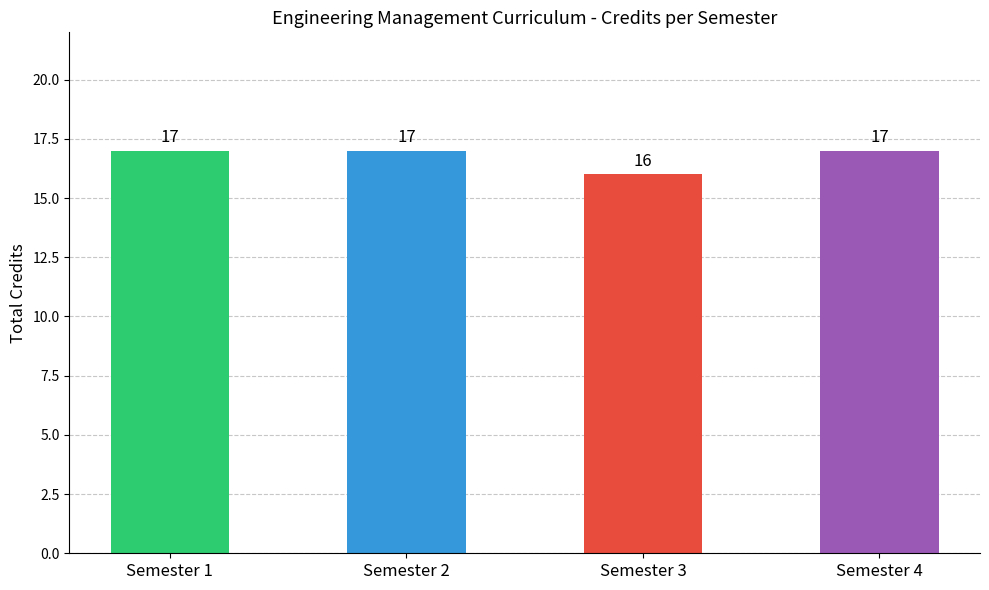

How many distinct data groups are displayed?

1